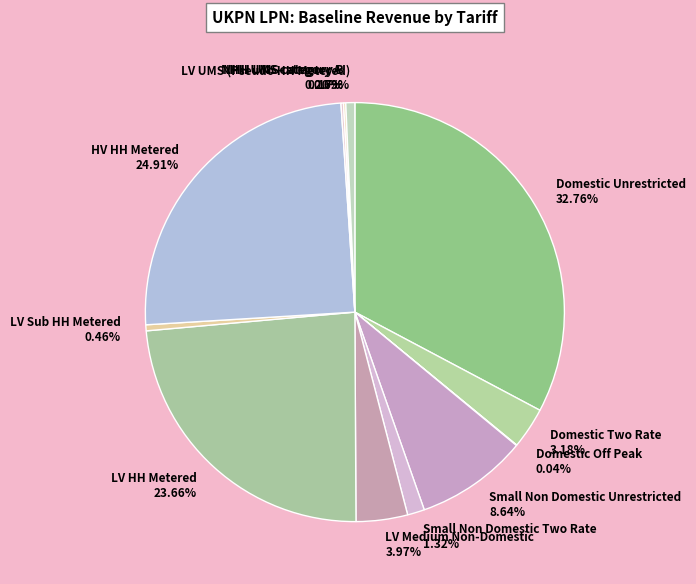

Is there a majority slice in this chart?

No